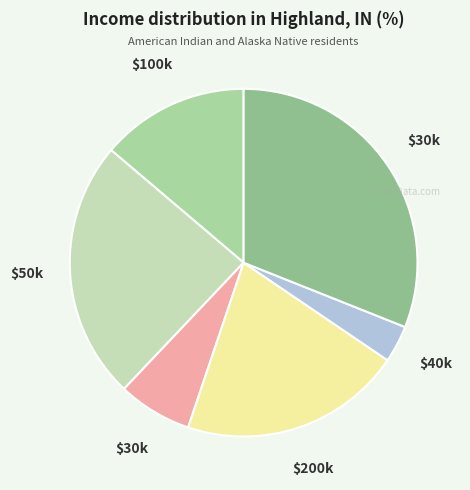

How many slices are in this pie chart?

6